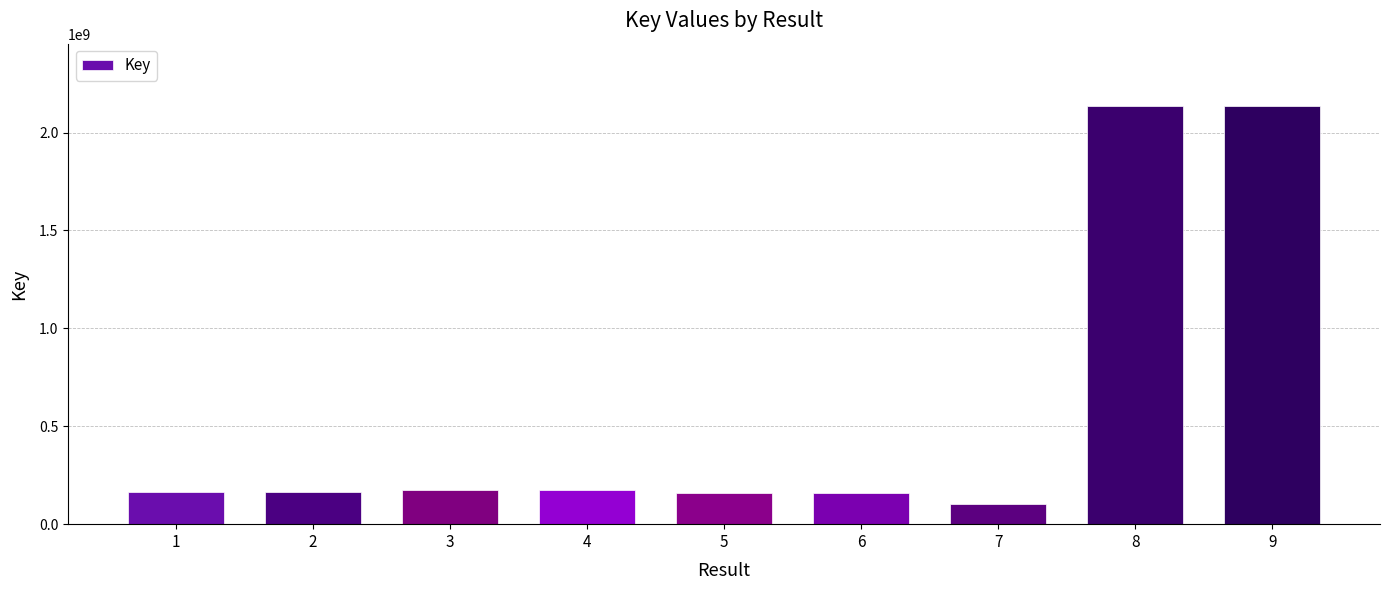

How many values are below 166777656?

4